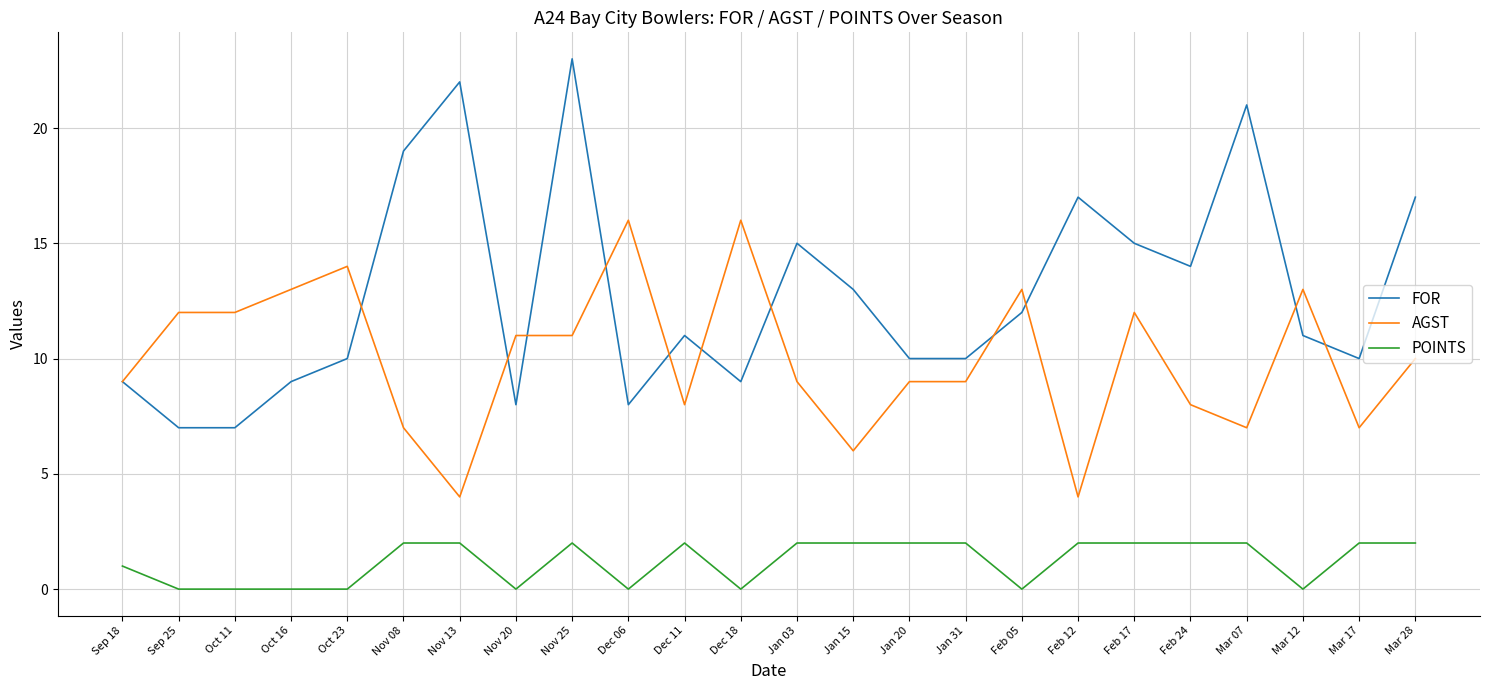

Is this an area chart (filled region under the line)?

No